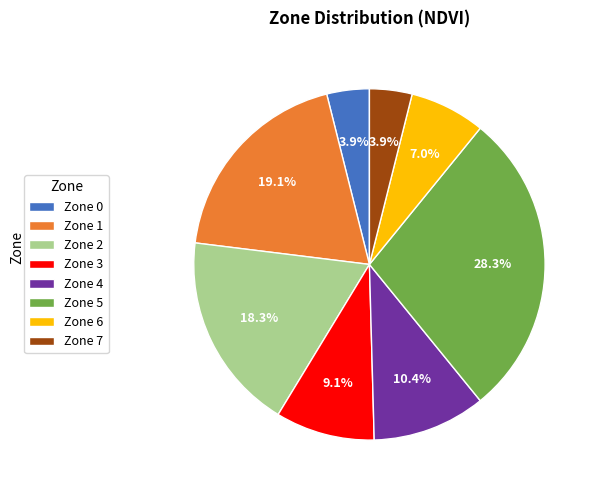

What is the total percentage of Zone 7 and Zone 6?

10.9%